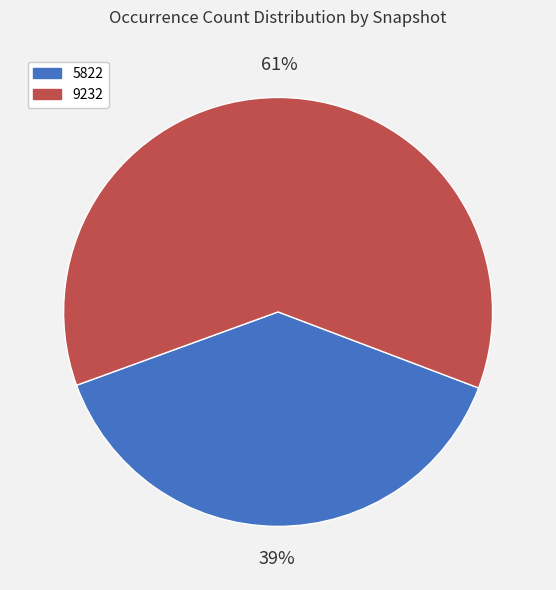

Combined, do 9232 and 5822 account for over 50%?

Yes